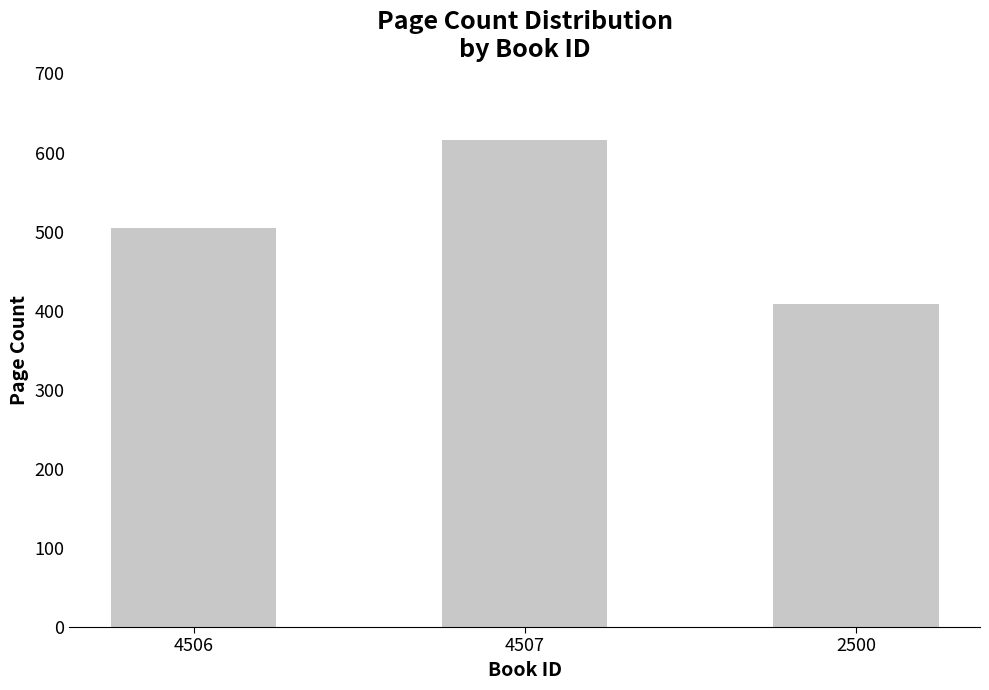

What is the change in value from 4507 to 2500?

-208